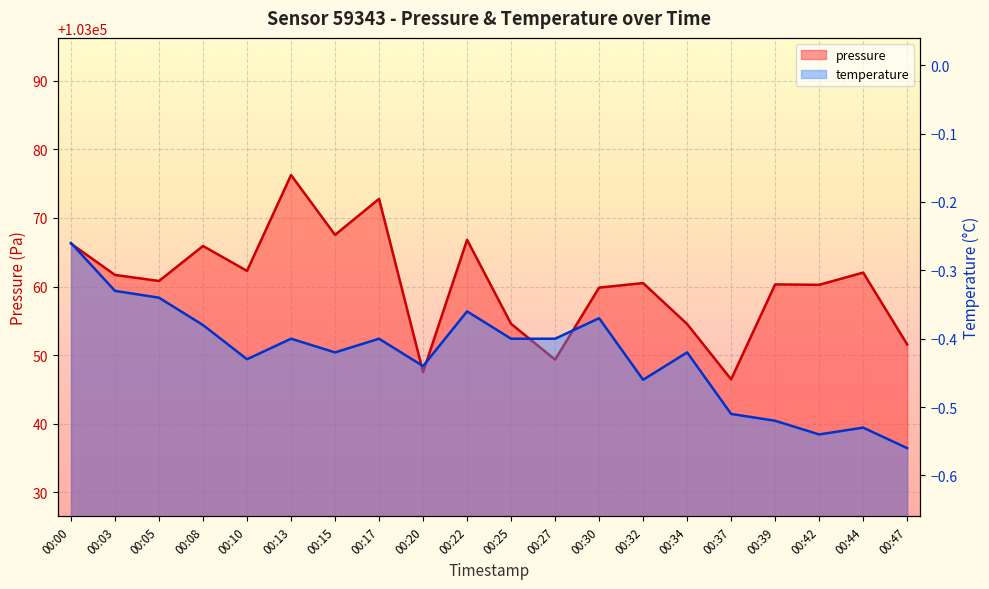

Reading left to right, extract all data points from this chart.

pressure: 00:00=103066.2	00:03=103061.7	00:05=103060.8	00:08=103065.9	00:10=103062.3	00:13=103076.2	00:15=103067.5	00:17=103072.8	00:20=103047.5	00:22=103066.8	00:25=103054.6	00:27=103049.3	00:30=103059.8	00:32=103060.5	00:34=103054.5	00:37=103046.5	00:39=103060.3	00:42=103060.2	00:44=103062.0	00:47=103051.6
temperature: 00:00=-0.3	00:03=-0.3	00:05=-0.3	00:08=-0.4	00:10=-0.4	00:13=-0.4	00:15=-0.4	00:17=-0.4	00:20=-0.4	00:22=-0.4	00:25=-0.4	00:27=-0.4	00:30=-0.4	00:32=-0.5	00:34=-0.4	00:37=-0.5	00:39=-0.5	00:42=-0.5	00:44=-0.5	00:47=-0.6